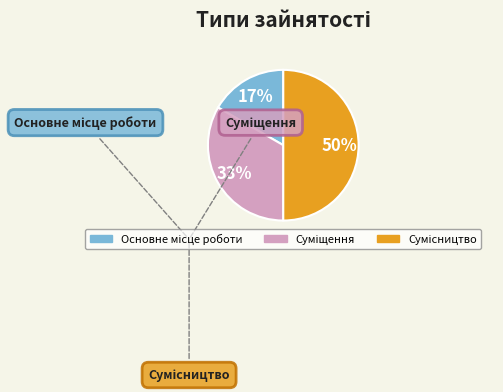

To the nearest percent, what is the average slice percentage?

33%